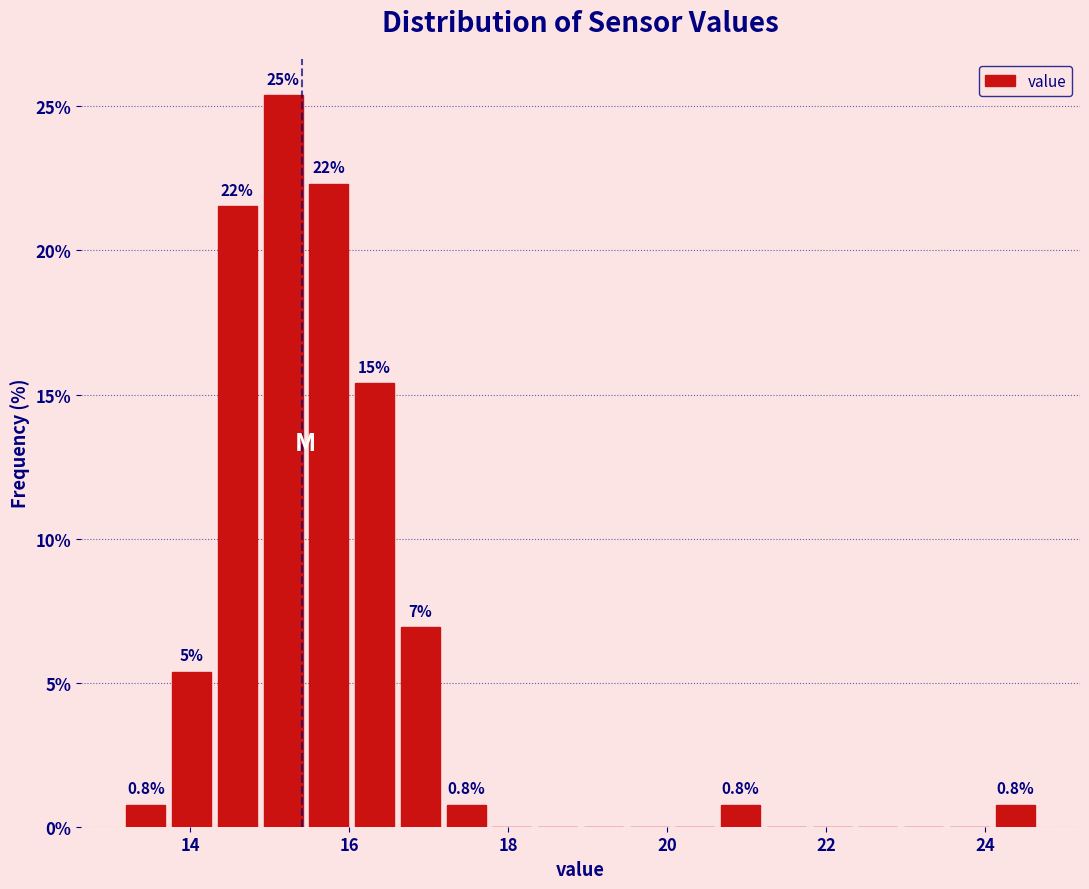

Read against the x-axis, roughly where is the centre of the tallest bar?

15.2